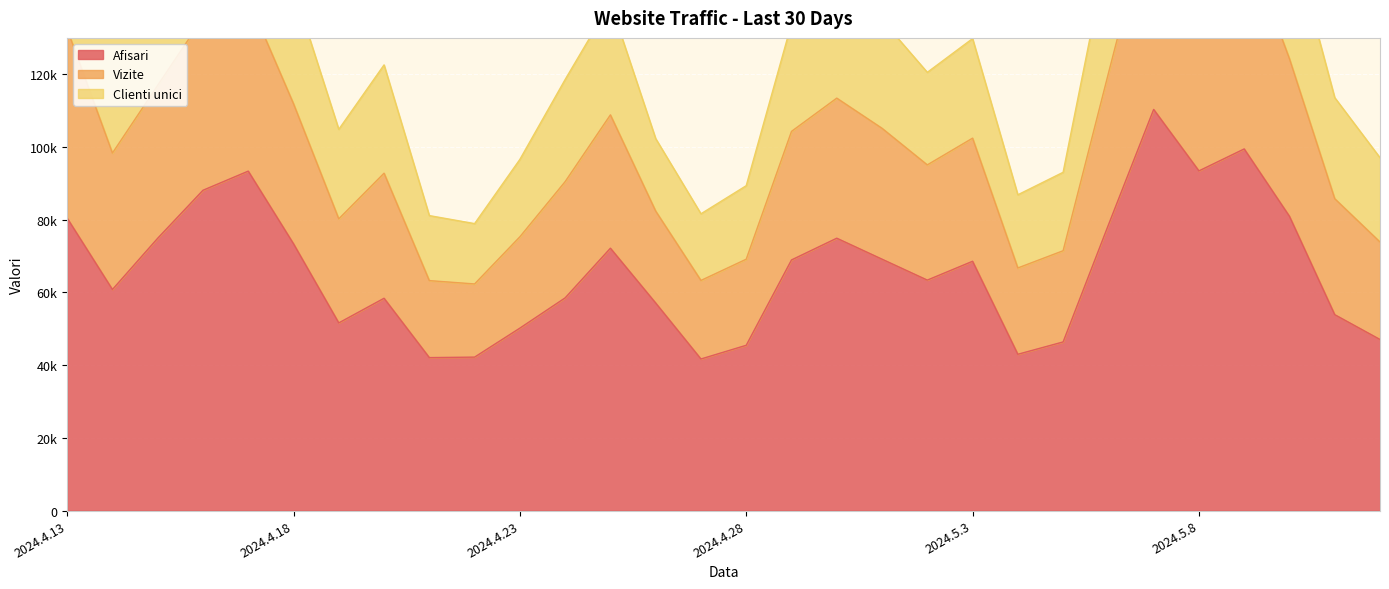

At which label does Vizite first exceed 131562?

2024.4.13